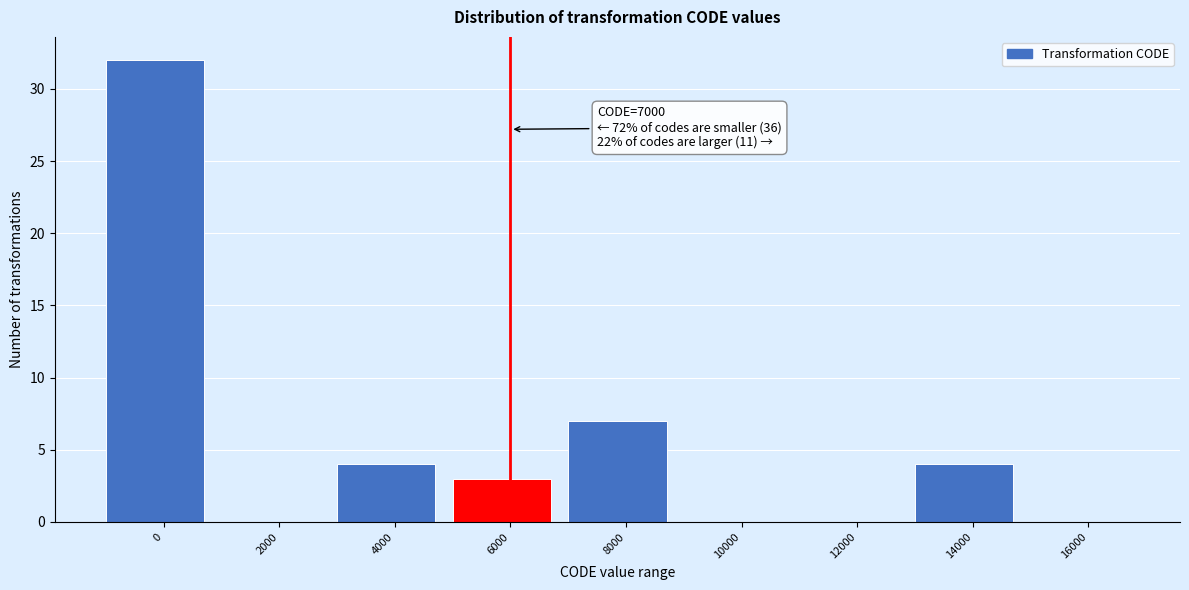

Reading left to right, extract all data points from this chart.

0=32	2000=0	4000=4	6000=3	8000=7	10000=0	12000=0	14000=4	16000=0